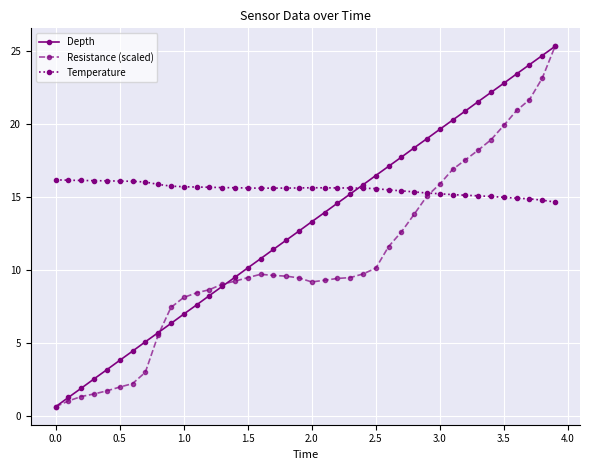

What is the lowest value of the Depth series?

0.6